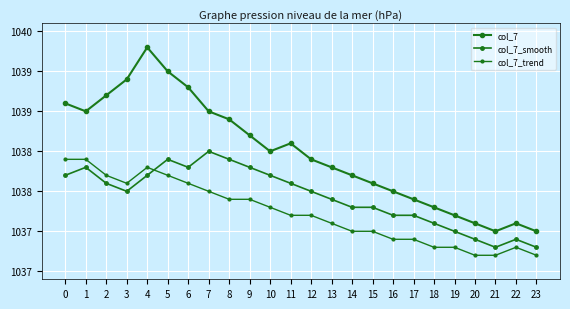

At which category does col_7 reach its first local valley?

1